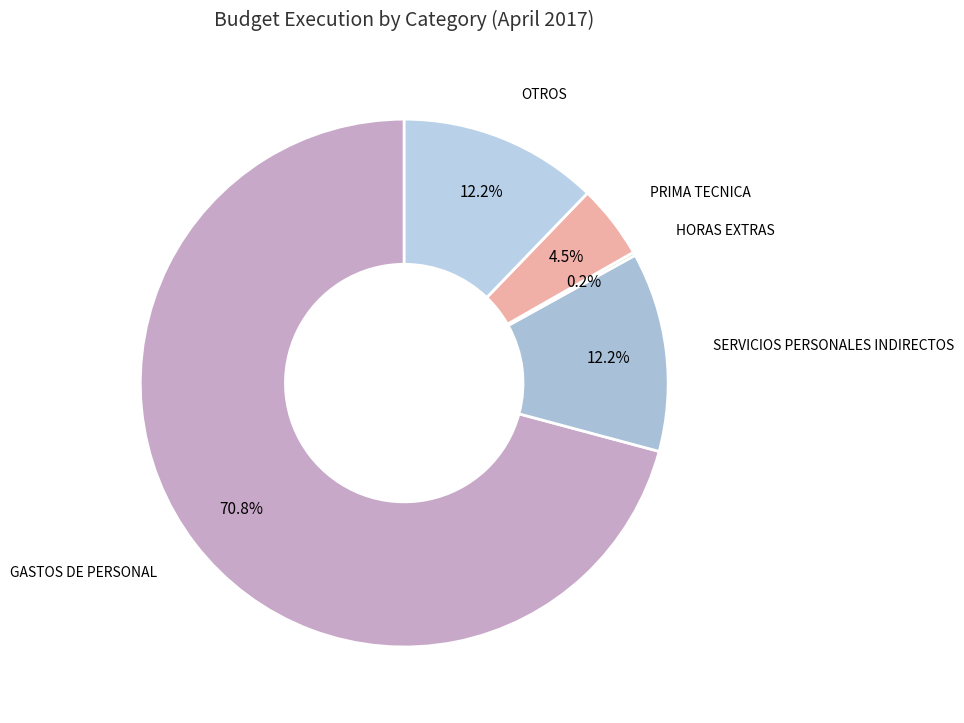

What is the total percentage of SERVICIOS PERSONALES INDIRECTOS and OTROS?

24.4%